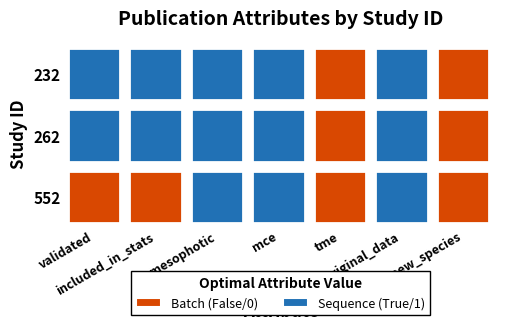

Rank the series by their maximum value, from highest to lowest.

232, 262, 552